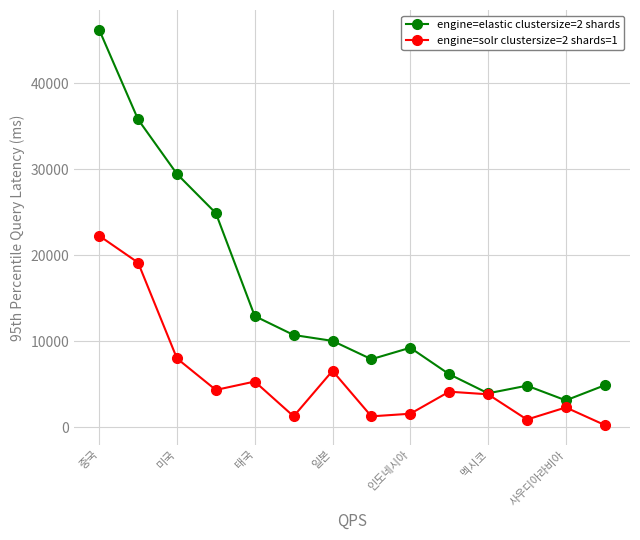

True or false: engine=elastic clustersize=2 shards has more than 0 interior local peaks.

True